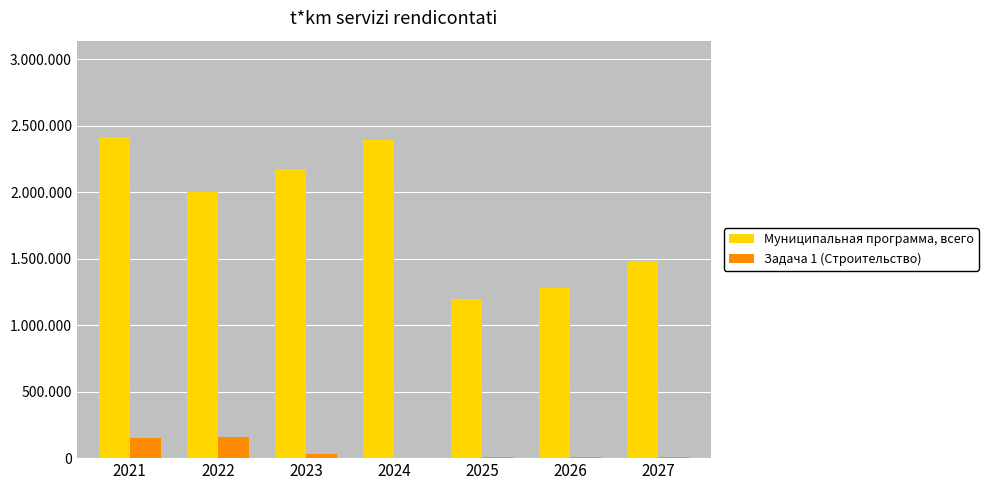

Which series changed the most between 2022 and 2024?

Муниципальная программа, всего